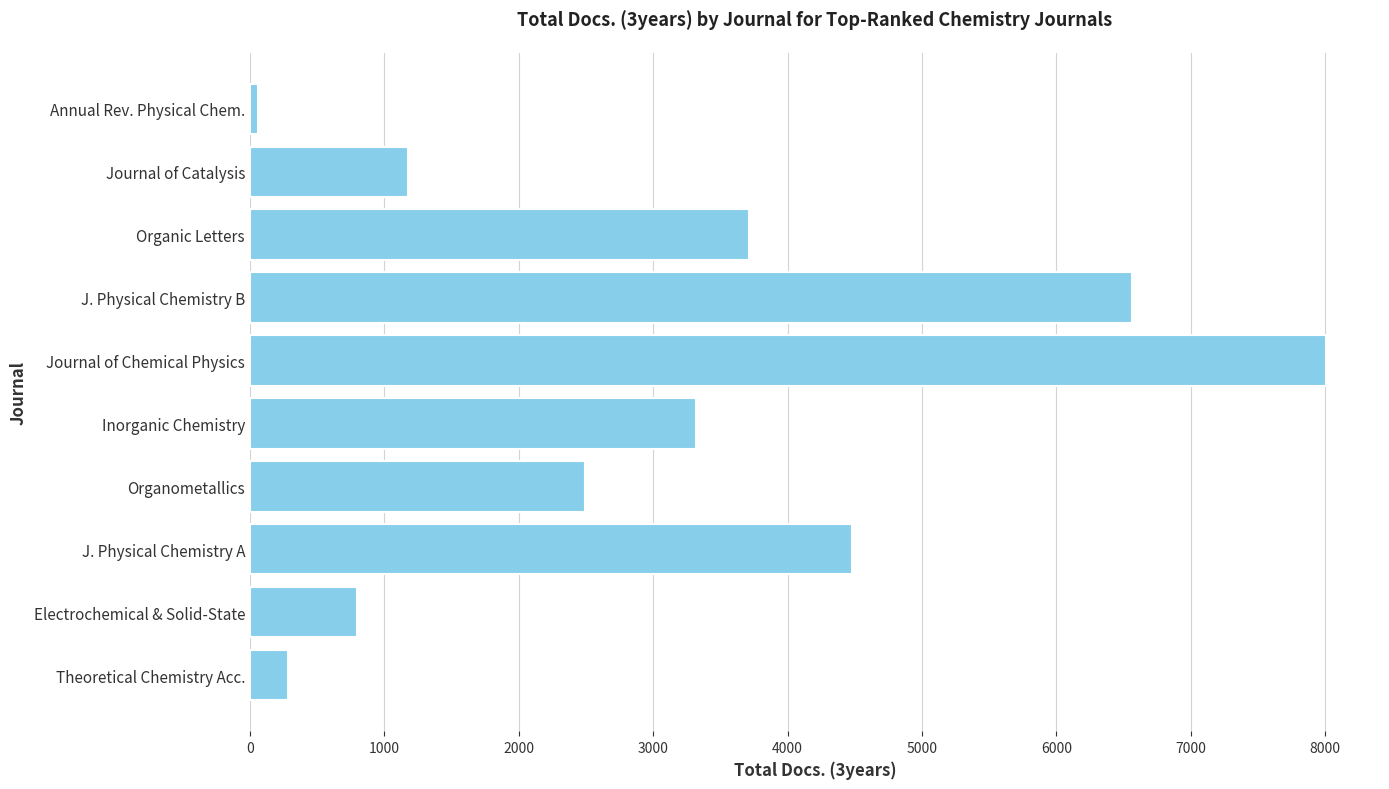

List the labels in order of value, smallest first.

Annual Rev. Physical Chem., Theoretical Chemistry Acc., Electrochemical & Solid-State, Journal of Catalysis, Organometallics, Inorganic Chemistry, Organic Letters, J. Physical Chemistry A, J. Physical Chemistry B, Journal of Chemical Physics